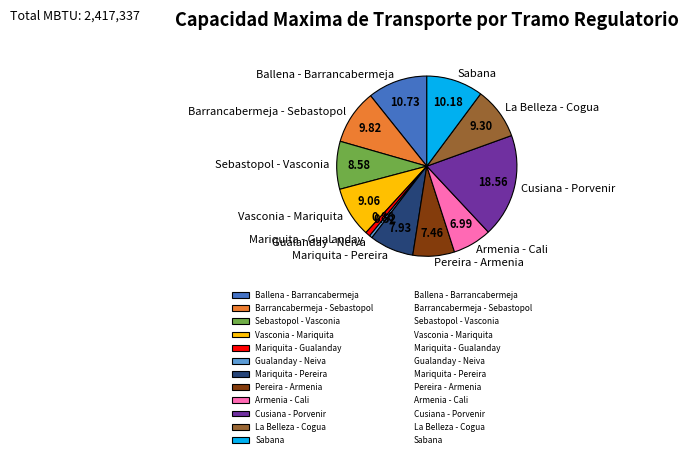

Is it true that Cusiana - Porvenir is 19% of the pie?

True